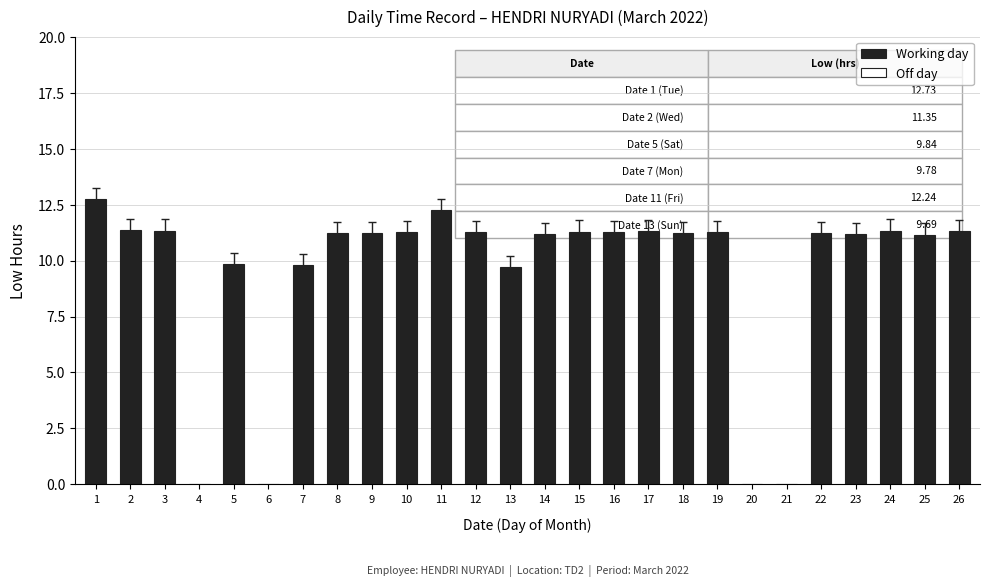

What is the change in value from 5 to 17?

+1.5